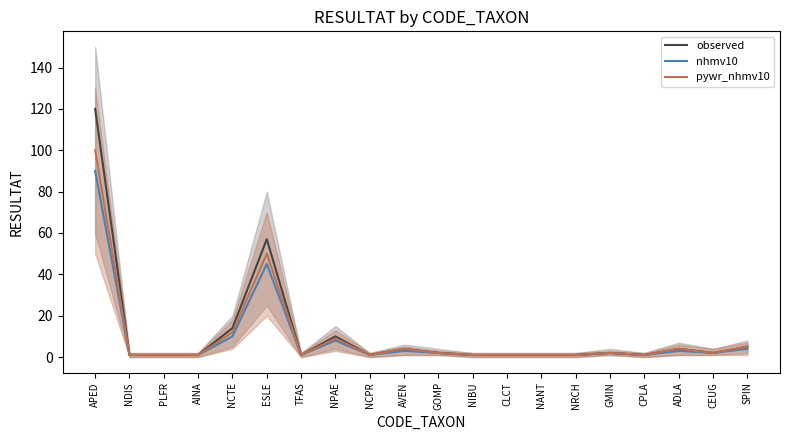

What are all the series names shown in the legend?

observed, nhmv10, pywr_nhmv10